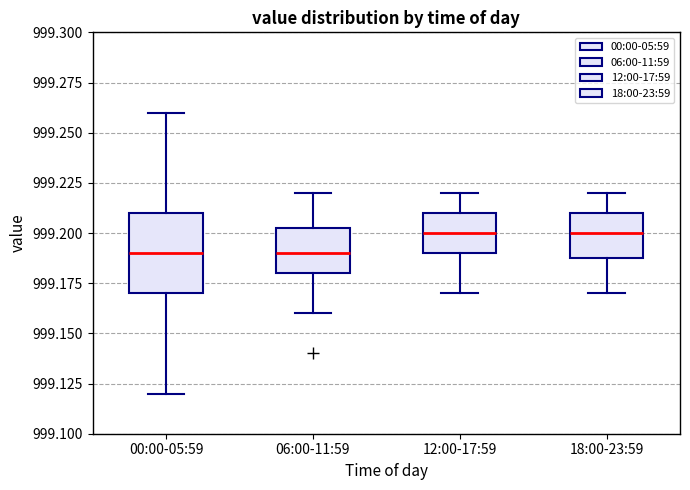

Reading left to right, transcribe this box plot: for each box, give where its median line is, the range the box spans, and where its two whiskers end, as read against the y-axis. The values are not printed on the chart, so give them approximately, as read against the axis.

00:00-05:59: median 999.190, box 999.170 to 999.210, whiskers 999.120 to 999.260
06:00-11:59: median 999.190, box 999.180 to 999.205, whiskers 999.160 to 999.220
12:00-17:59: median 999.200, box 999.190 to 999.210, whiskers 999.170 to 999.220
18:00-23:59: median 999.200, box 999.190 to 999.210, whiskers 999.170 to 999.220